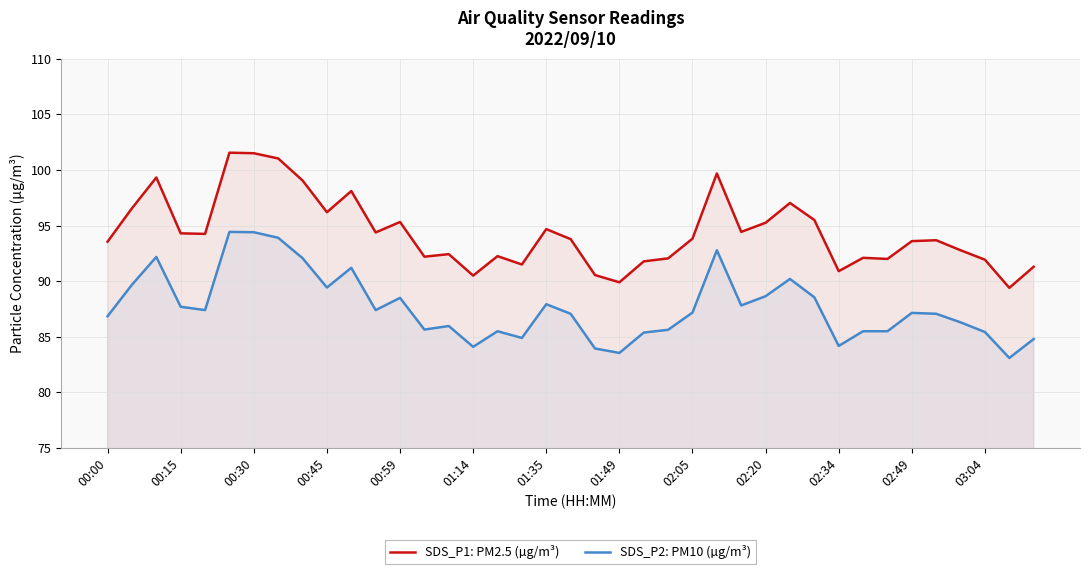

How many lines are shown in the chart?

2